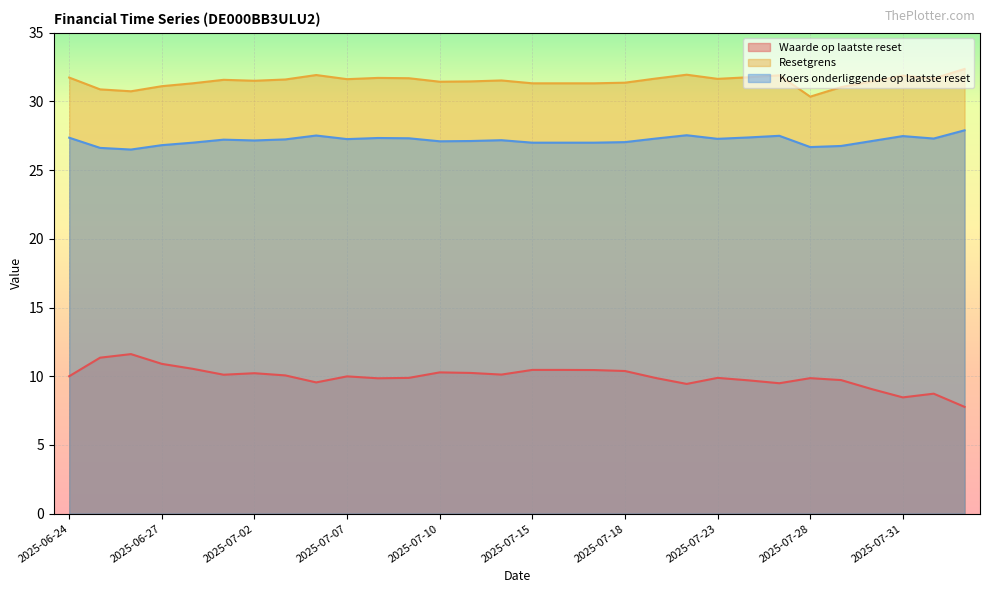

Reading left to right, extract all data points from this chart.

Waarde op laatste reset: 2025-06-24=10.0	2025-06-25=11.3	2025-06-26=11.6	2025-06-27=10.9	2025-06-30=10.5	2025-07-01=10.1	2025-07-02=10.2	2025-07-03=10.1	2025-07-04=9.6	2025-07-07=10.0	2025-07-08=9.8	2025-07-09=9.9	2025-07-10=10.3	2025-07-11=10.2	2025-07-14=10.1	2025-07-15=10.5	2025-07-16=10.5	2025-07-17=10.4	2025-07-18=10.4	2025-07-21=9.9	2025-07-22=9.4	2025-07-23=9.9	2025-07-24=9.7	2025-07-25=9.5	2025-07-28=9.9	2025-07-29=9.7	2025-07-30=9.1	2025-07-31=8.5	2025-08-01=8.7	2025-08-04=7.8
Resetgrens: 2025-06-24=31.7	2025-06-25=30.9	2025-06-26=30.7	2025-06-27=31.1	2025-06-30=31.3	2025-07-01=31.6	2025-07-02=31.5	2025-07-03=31.6	2025-07-04=31.9	2025-07-07=31.6	2025-07-08=31.7	2025-07-09=31.7	2025-07-10=31.4	2025-07-11=31.5	2025-07-14=31.5	2025-07-15=31.3	2025-07-16=31.3	2025-07-17=31.3	2025-07-18=31.4	2025-07-21=31.7	2025-07-22=31.9	2025-07-23=31.6	2025-07-24=31.8	2025-07-25=31.9	2025-07-28=30.3	2025-07-29=31.0	2025-07-30=31.5	2025-07-31=31.9	2025-08-01=31.7	2025-08-04=32.4
Koers onderliggende op laatste reset: 2025-06-24=27.4	2025-06-25=26.6	2025-06-26=26.5	2025-06-27=26.8	2025-06-30=27.0	2025-07-01=27.2	2025-07-02=27.2	2025-07-03=27.2	2025-07-04=27.5	2025-07-07=27.3	2025-07-08=27.3	2025-07-09=27.3	2025-07-10=27.1	2025-07-11=27.1	2025-07-14=27.2	2025-07-15=27.0	2025-07-16=27.0	2025-07-17=27.0	2025-07-18=27.0	2025-07-21=27.3	2025-07-22=27.5	2025-07-23=27.3	2025-07-24=27.4	2025-07-25=27.5	2025-07-28=26.7	2025-07-29=26.8	2025-07-30=27.1	2025-07-31=27.5	2025-08-01=27.3	2025-08-04=27.9